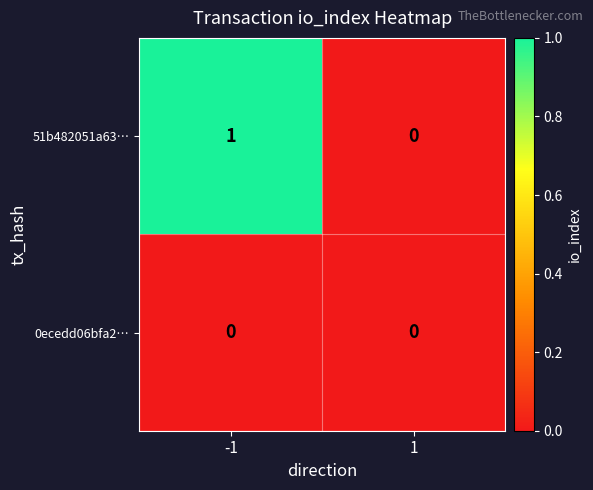

What is the difference between the highest and lowest values at -1?

1